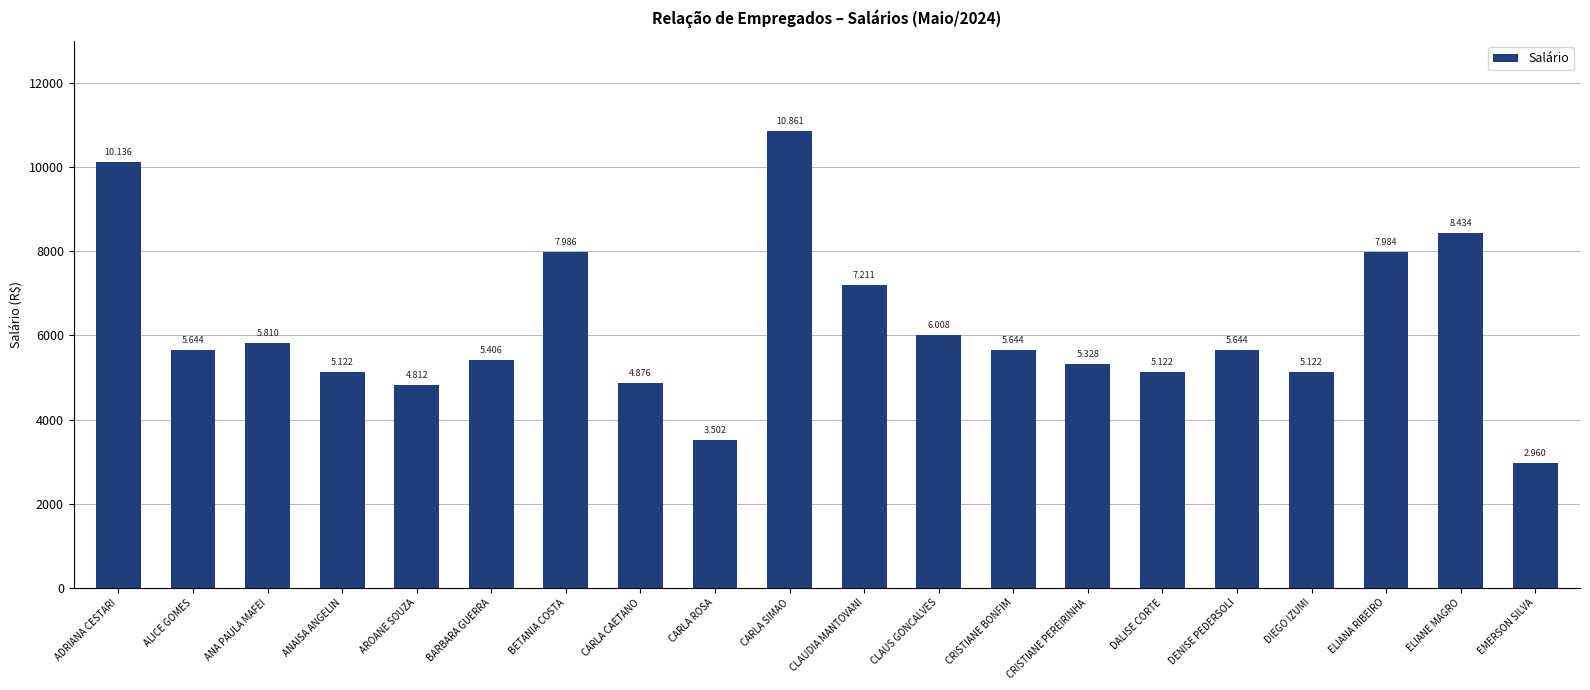

What is the change in value from CARLA SIMAO to CLAUS GONCALVES?

-4852.7